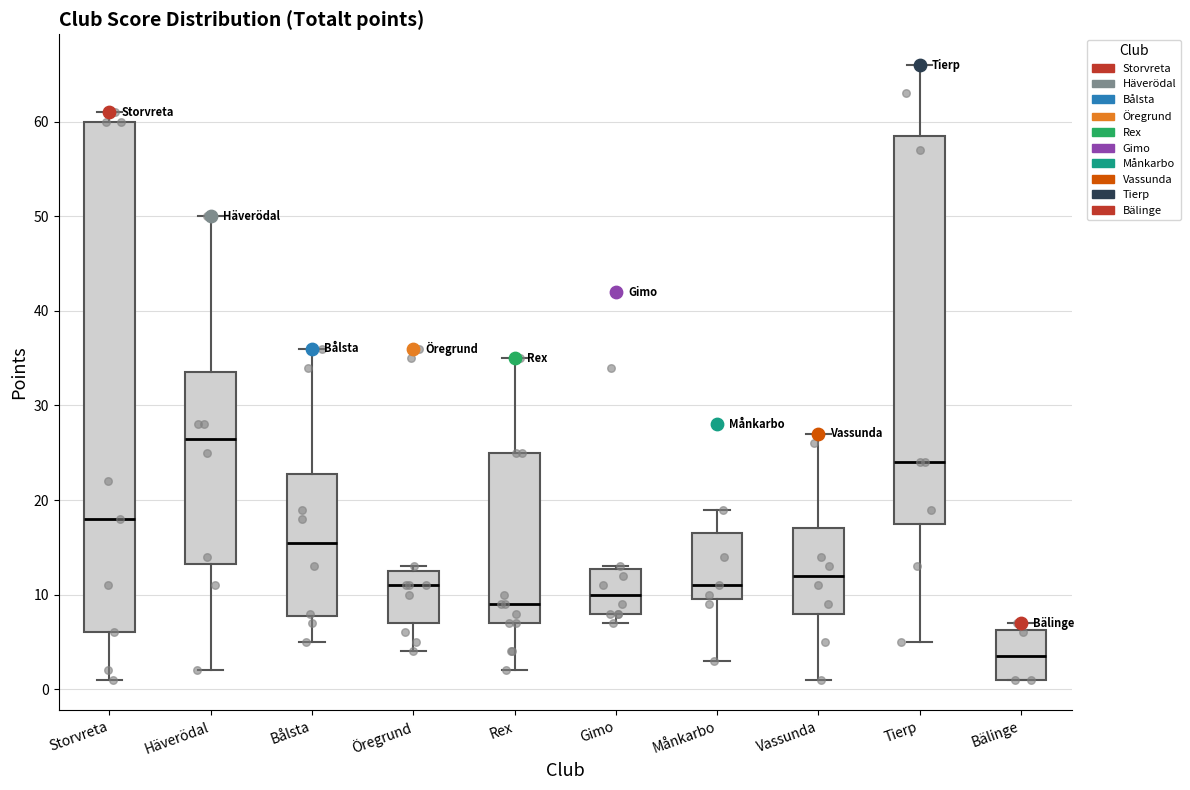

Where does the lower whisker of the box for Öregrund end on the y-axis? The values are not printed on the chart, so give them approximately, as read against the axis.

4